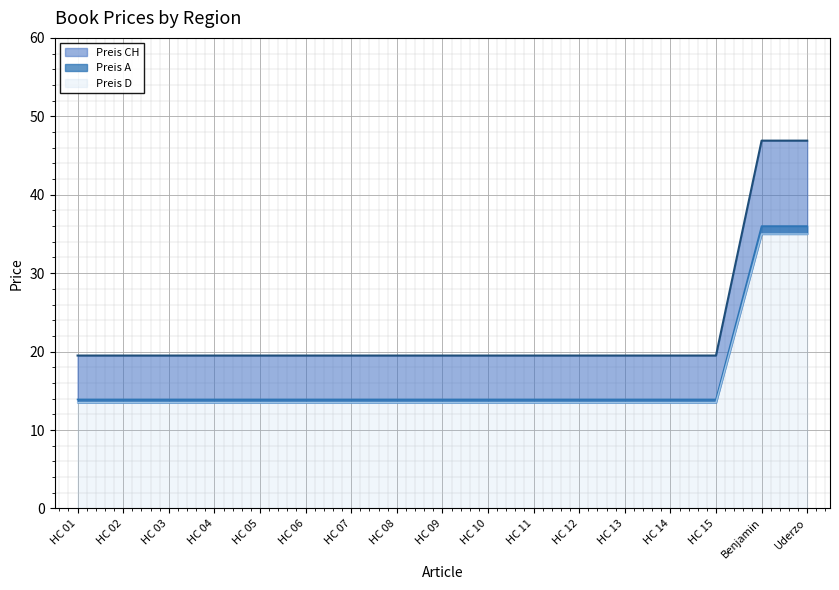

At which label is Preis D closest to 33?

HC 01